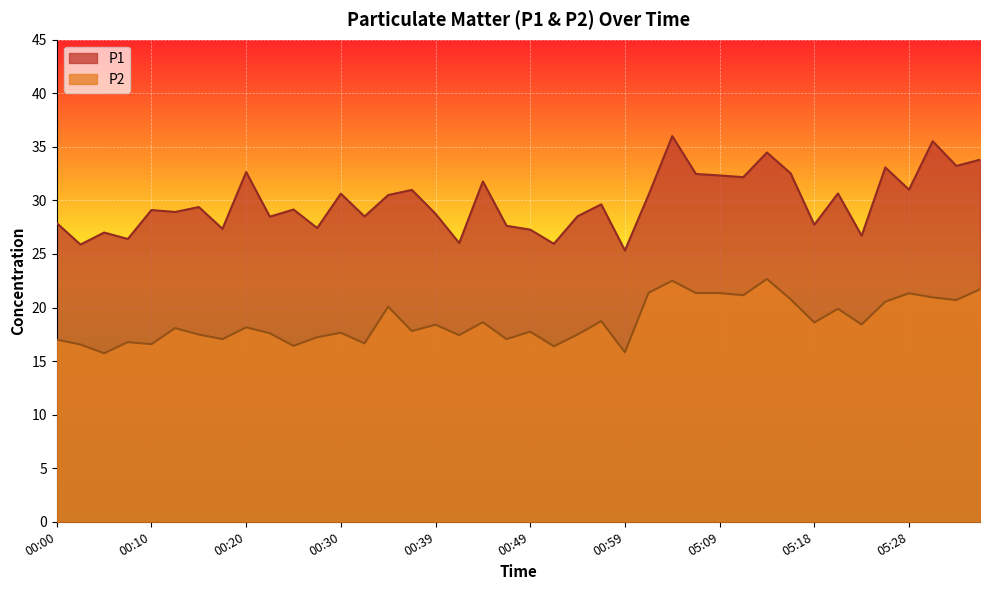

At which label does P1 first exceed 29?

00:10